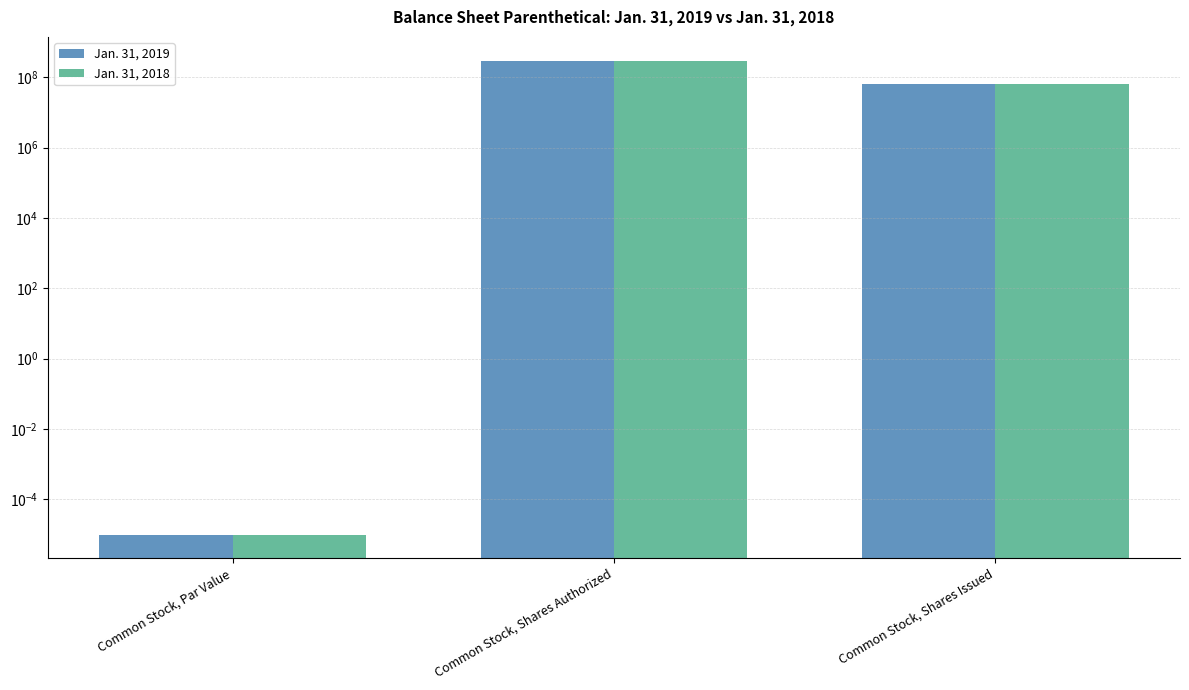

What are all the series names shown in the legend?

Jan. 31, 2019, Jan. 31, 2018